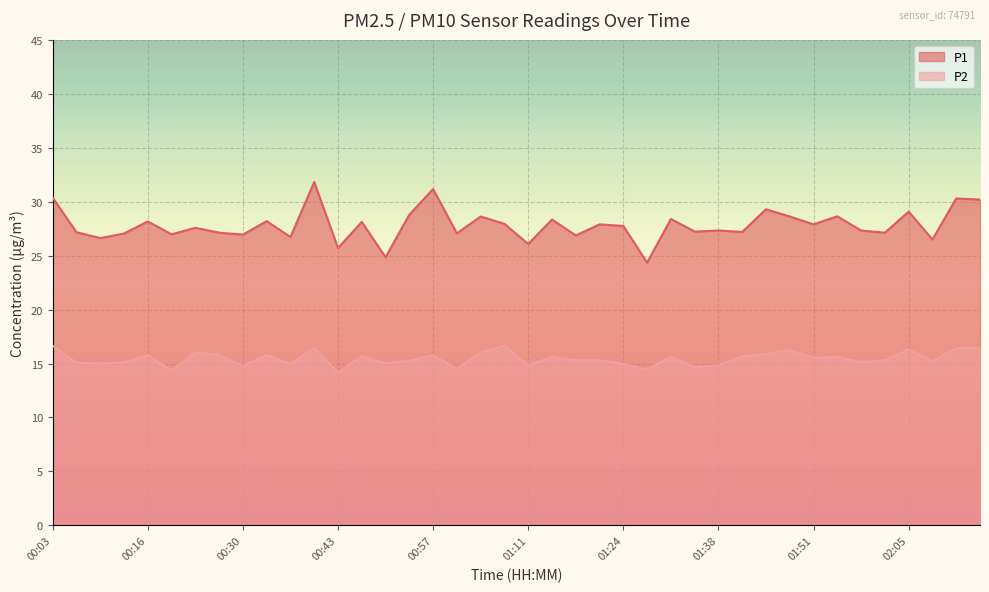

At 01:51, list the series in order from largest to smallest.

P1, P2